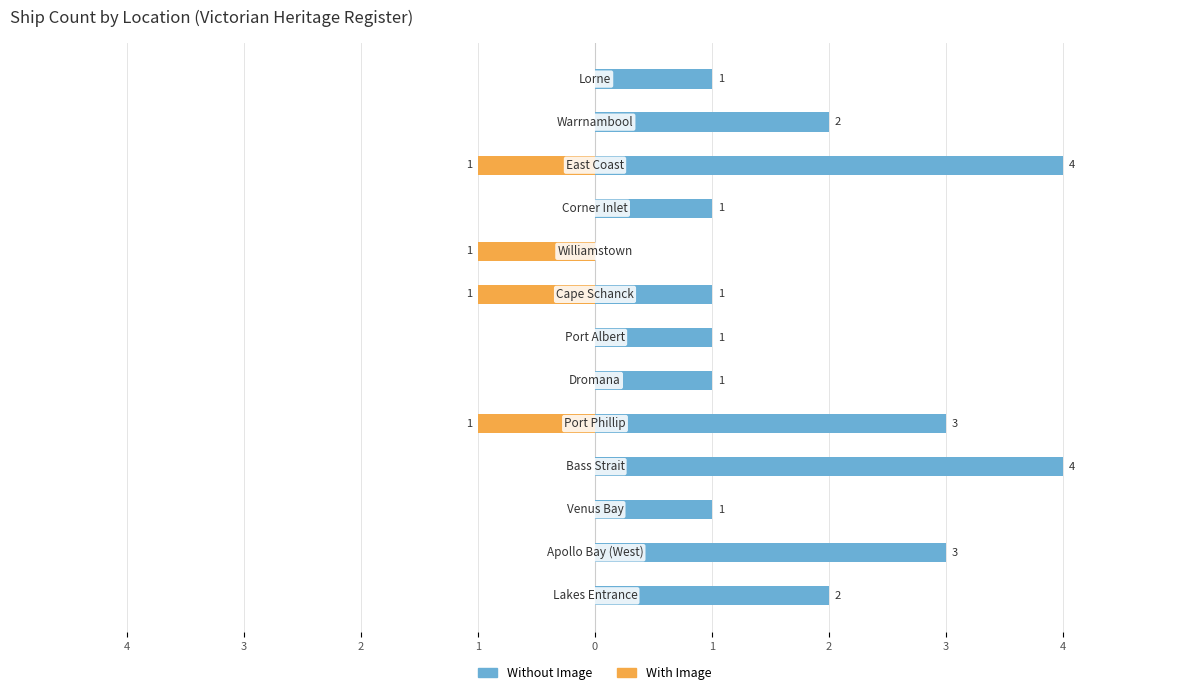

True or false: Without Image has a value of 1 at 2.

False